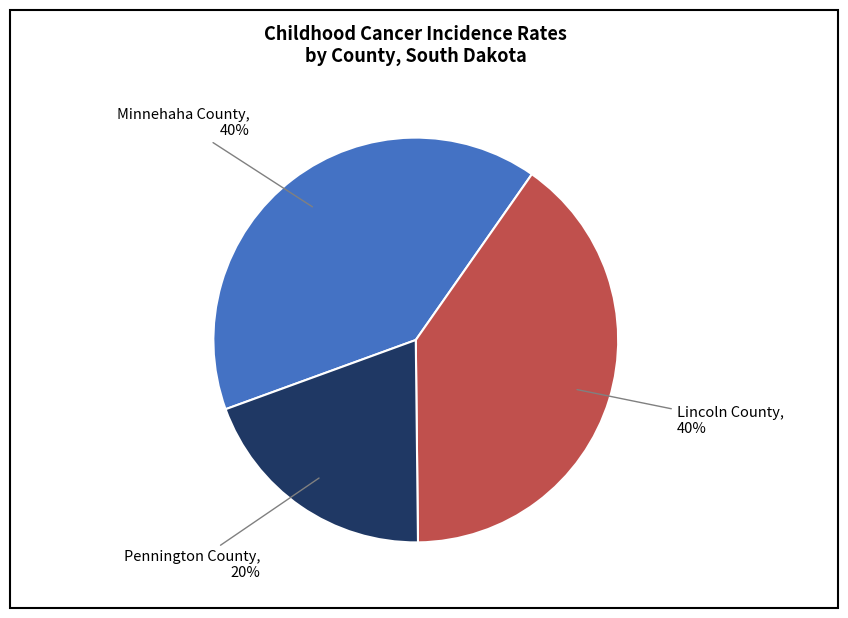

Which category has the smallest portion of the pie?

Pennington County